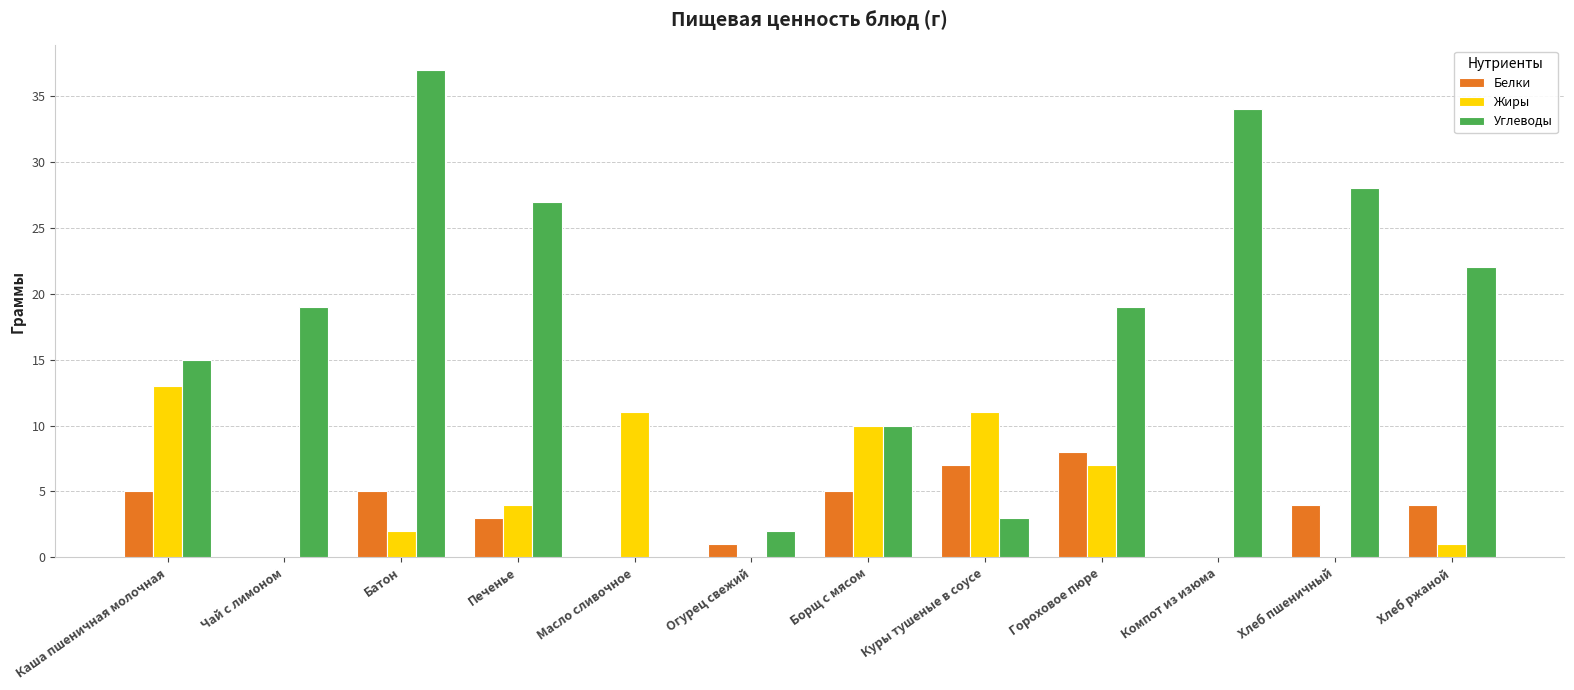

True or false: Белки has a value of 7 at Хлеб пшеничный.

False